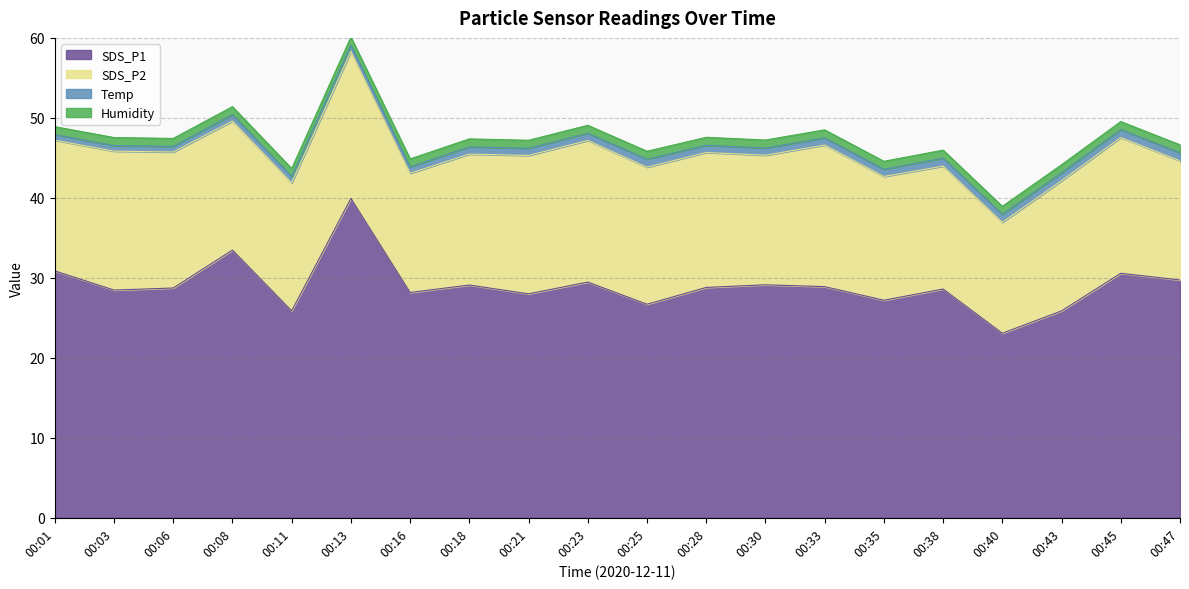

Does the chart have visible grid lines?

Yes